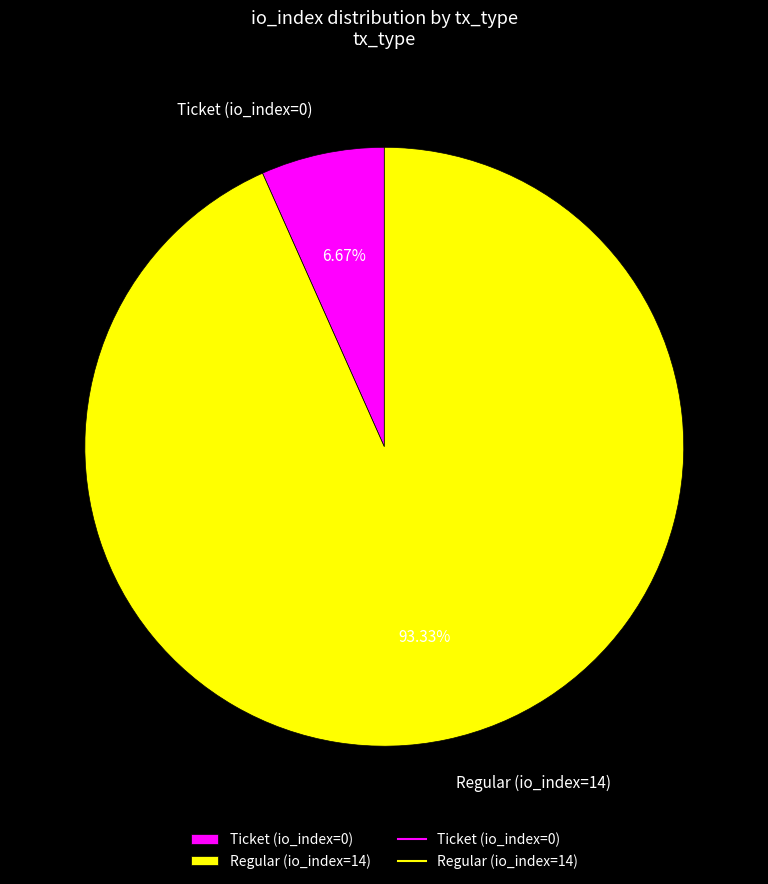

Which slice is the smallest?

Ticket (io_index=0)